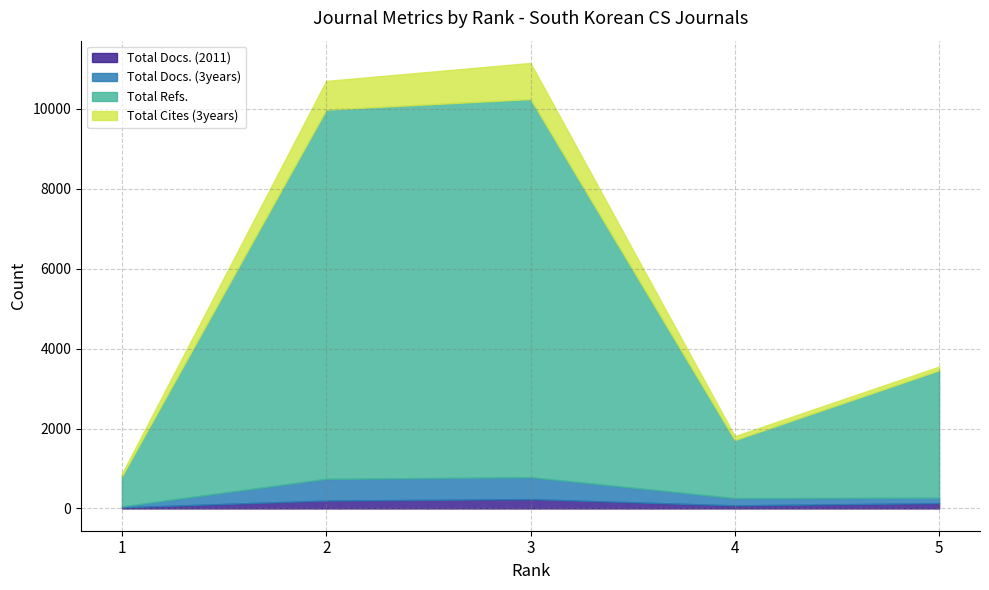

What is the sum of the Total Refs. values at 5 and 2?

12435